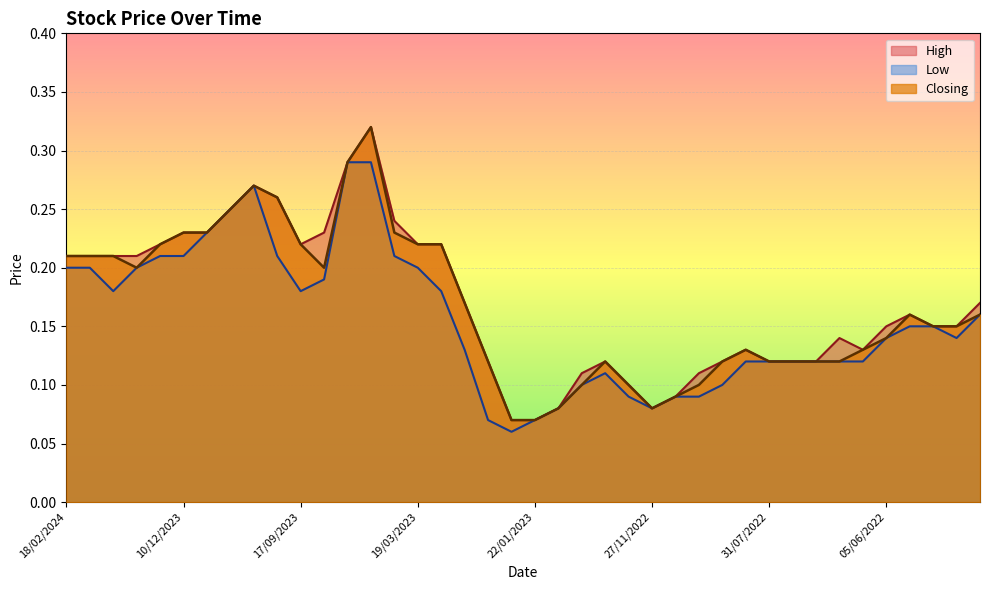

What is the value of the High point at the 15th from the left?

0.2